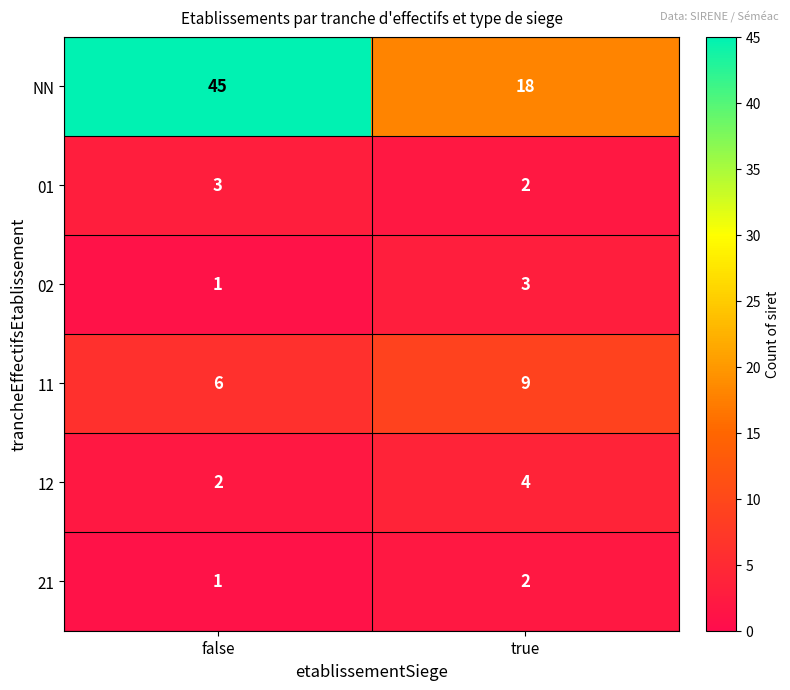

What is the difference between the maximum and minimum values in the 11 series?

3